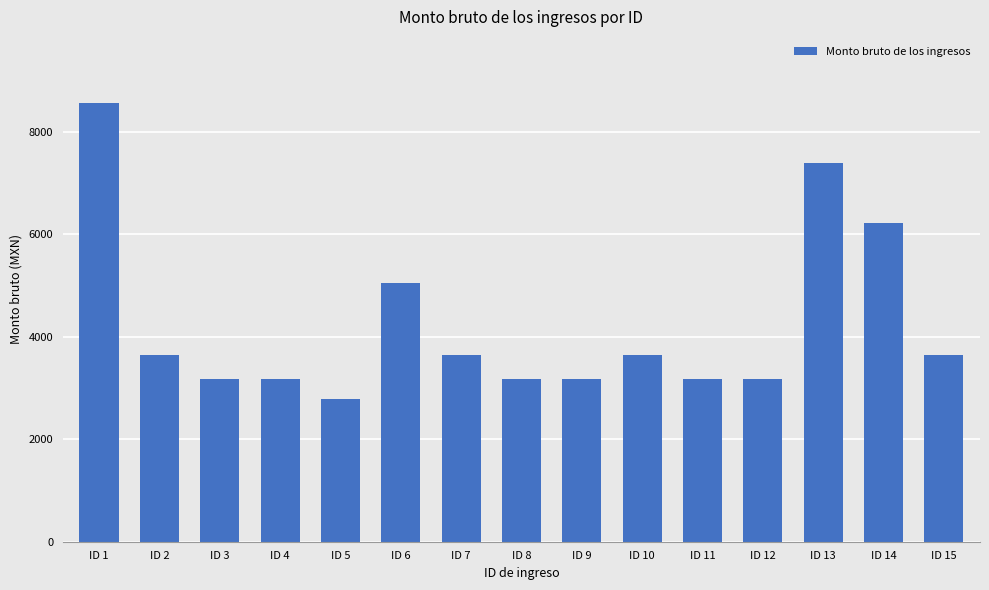

Where is the data nearest to the value 5676?

ID 14